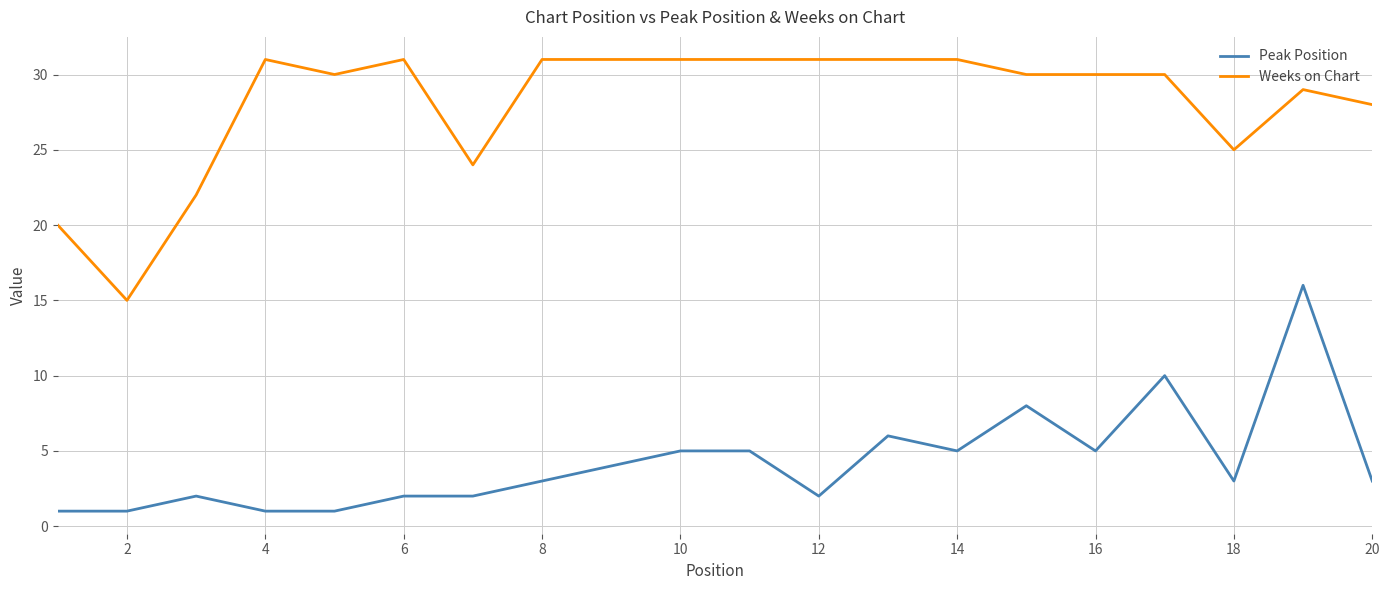

Which series has the largest total across all categories?

Weeks on Chart